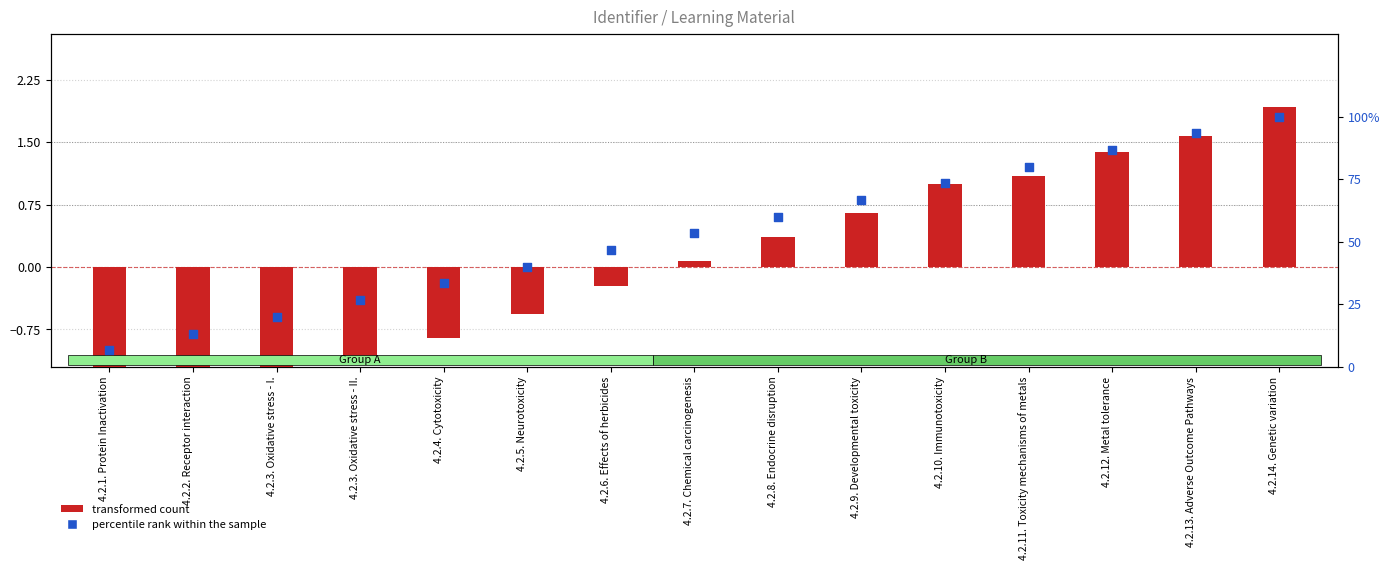

Which has a higher value, 4.2.9. Developmental toxicity or 4.2.5. Neurotoxicity?

4.2.9. Developmental toxicity